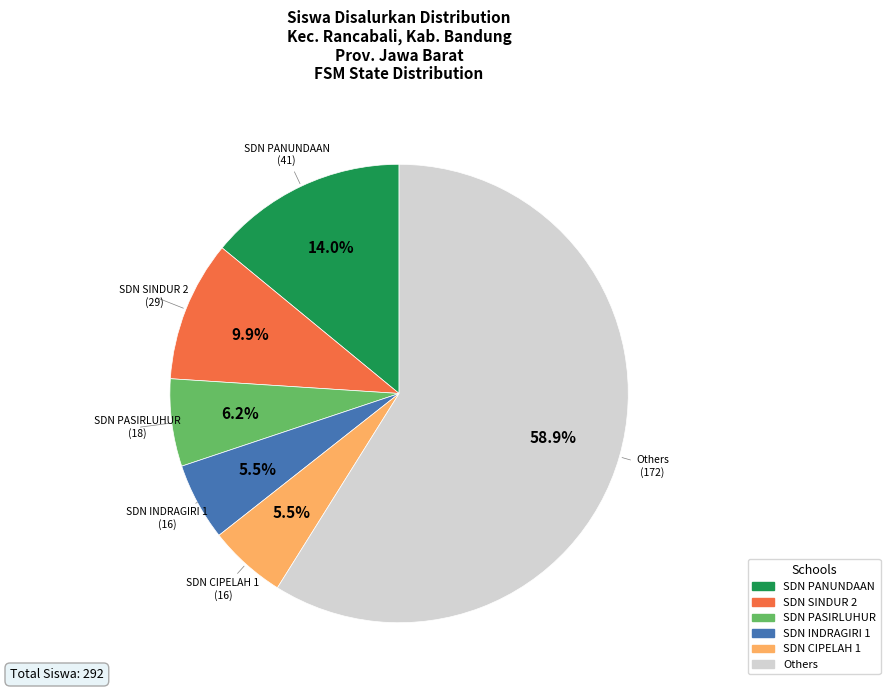

How many segments does this pie chart have?

6